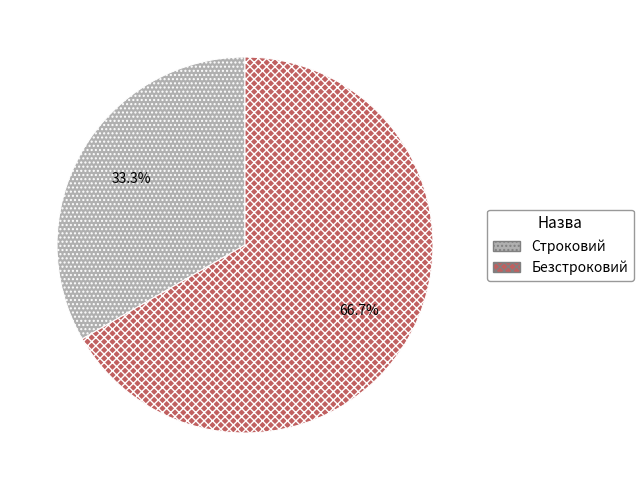

What percentage do Строковий and Безстроковий together represent?

100.0%